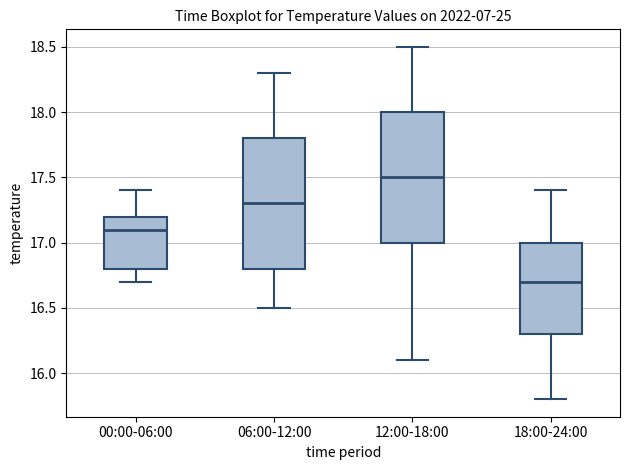

Which box has the lowest median line?

18:00-24:00